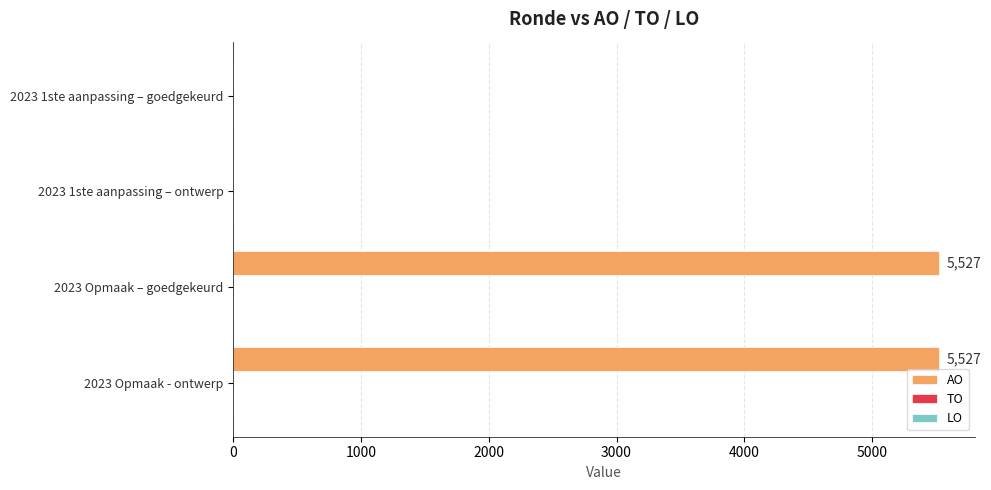

What is the sum of all values?

11054